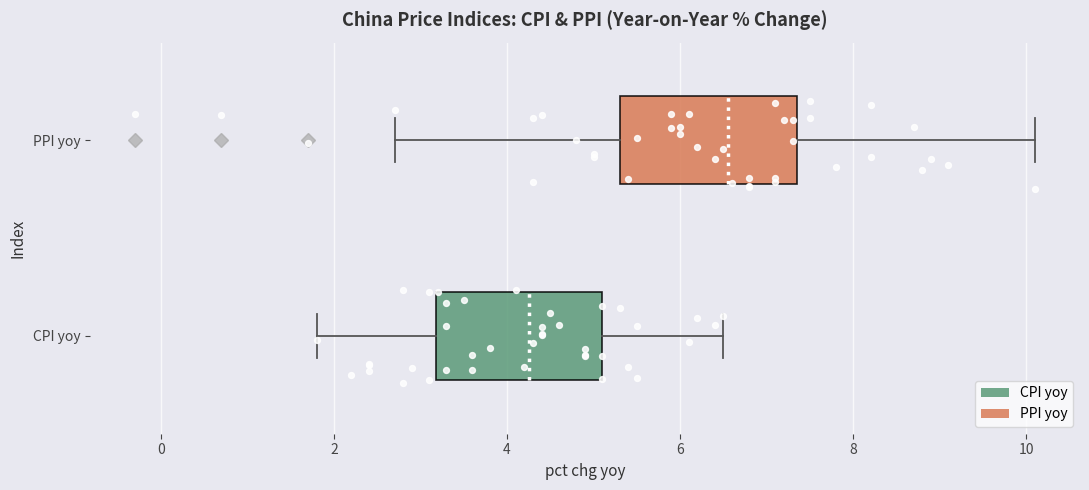

Where does the median line of the box for CPI yoy sit on the x-axis? The values are not printed on the chart, so give them approximately, as read against the axis.

4.2